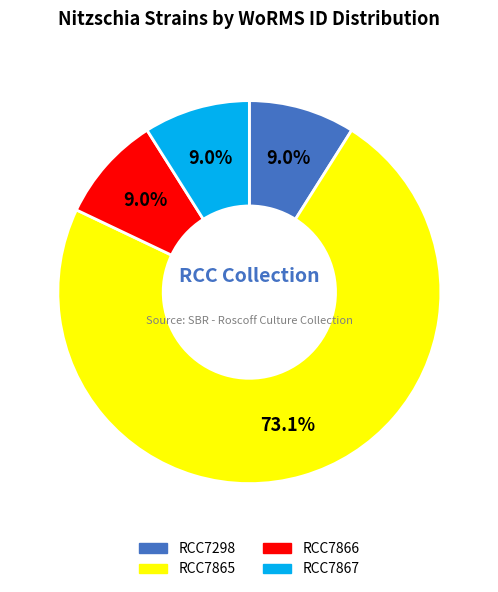

Which category has the biggest portion of the pie?

RCC7865